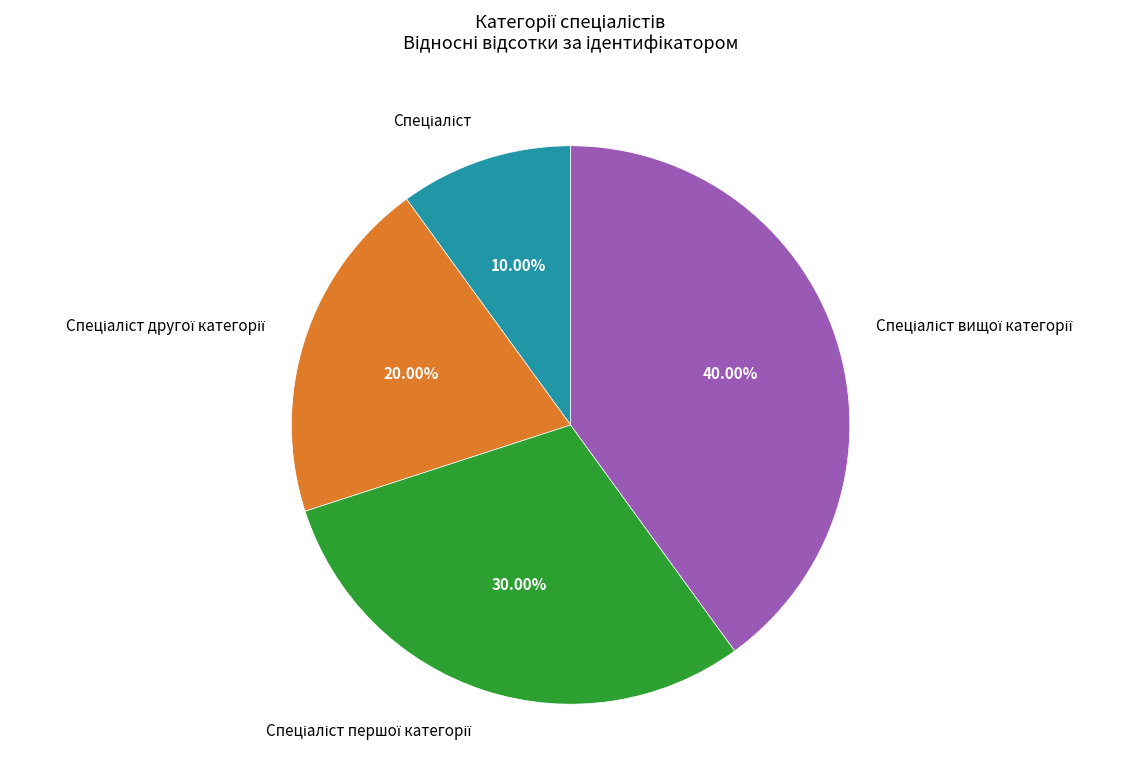

Is there a majority slice in this chart?

No